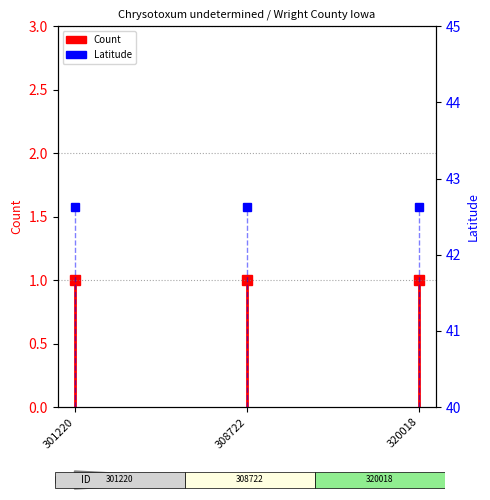

Rank the series at 301220 from lowest to highest value.

Count, Latitude